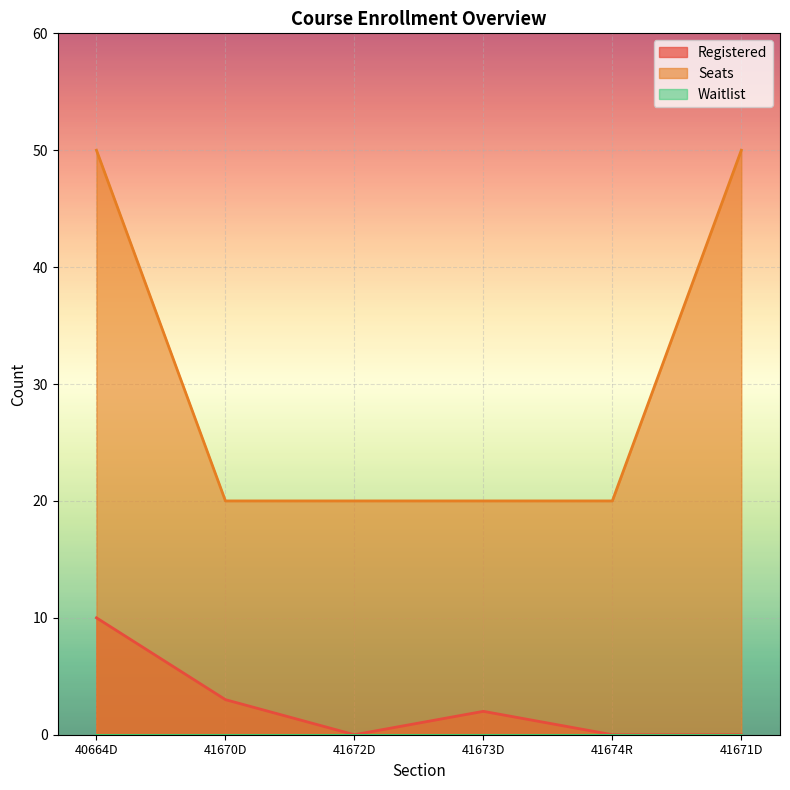

What position from the right is 41674R?

2